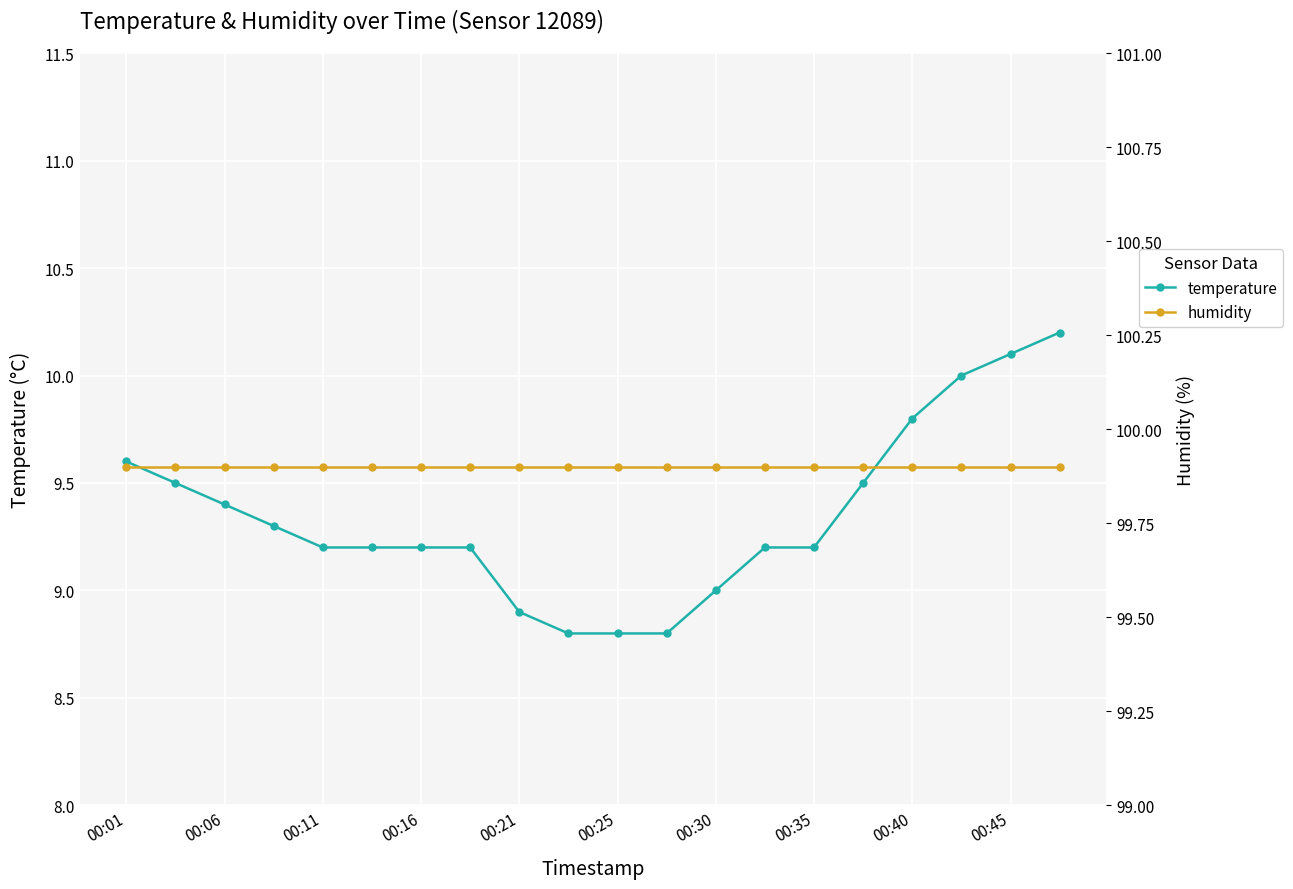

The value of temperature at 00:01 is 13.6. True or false?

False